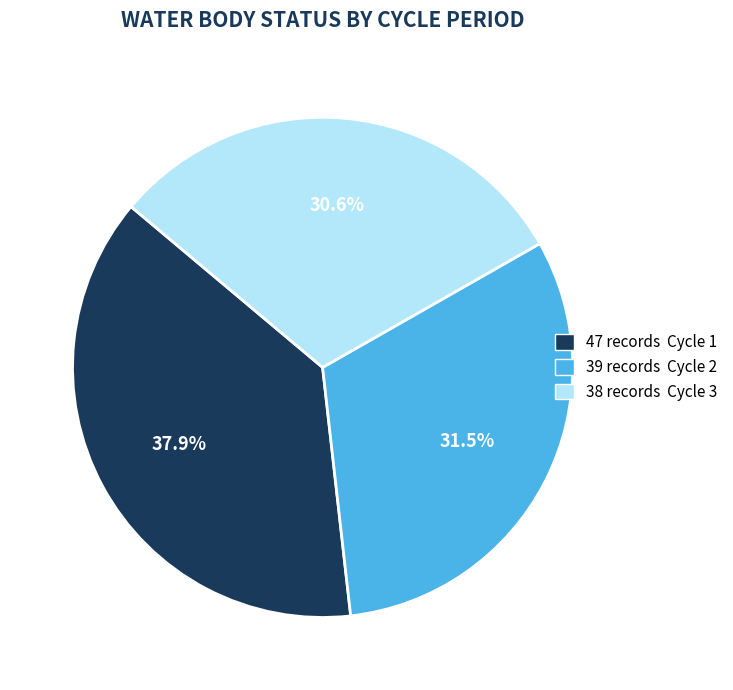

Is there a majority slice in this chart?

No